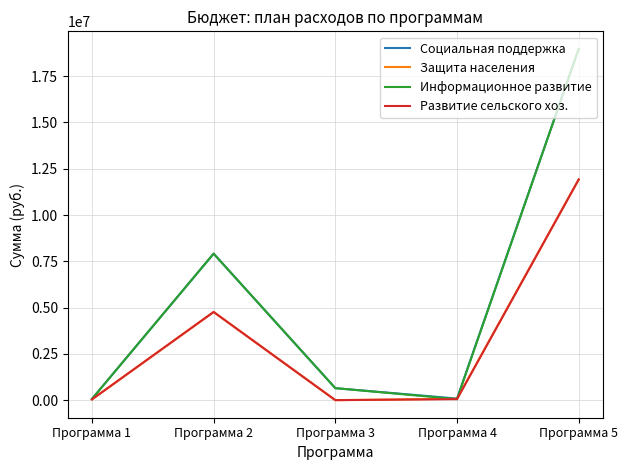

What is the highest value of the Социальная поддержка series?

18972054